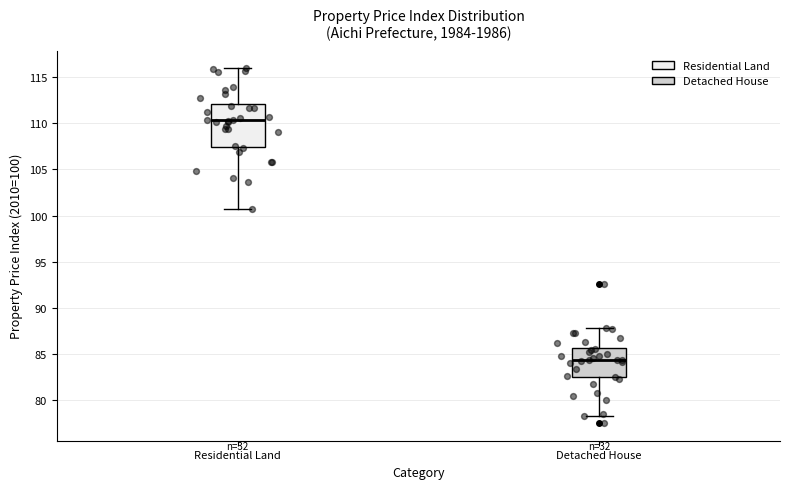

Reading left to right, transcribe this box plot: for each box, give where its median line is, the range the box spans, and where its two whiskers end, as read against the y-axis. The values are not printed on the chart, so give them approximately, as read against the axis.

Residential Land: median 110.5, box 107.5 to 112.0, whiskers 100.5 to 116.0
Detached House: median 84.5, box 82.5 to 85.5, whiskers 78.5 to 88.0